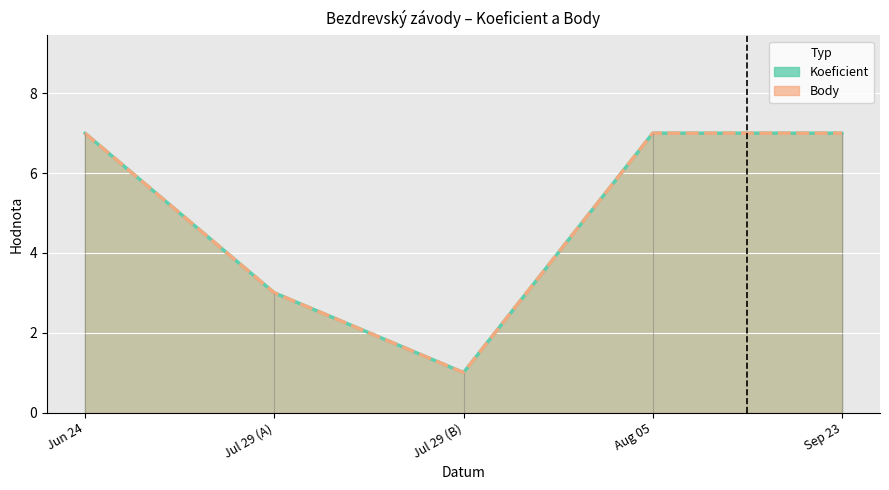

True or false: Koeficient has more than 1 interior local peaks.

False